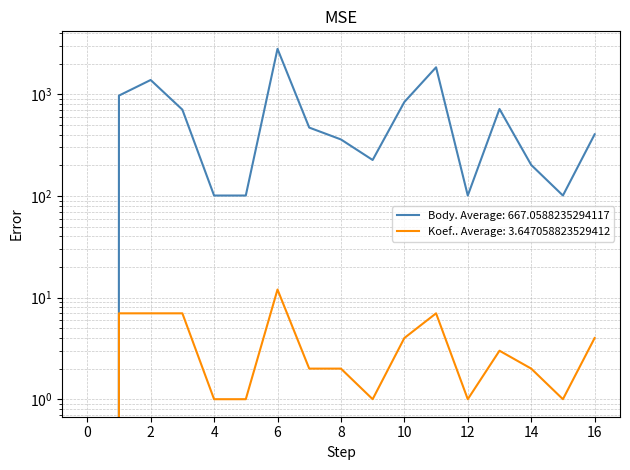

What is the difference between the maximum and second lowest values in the Koef. series?

11